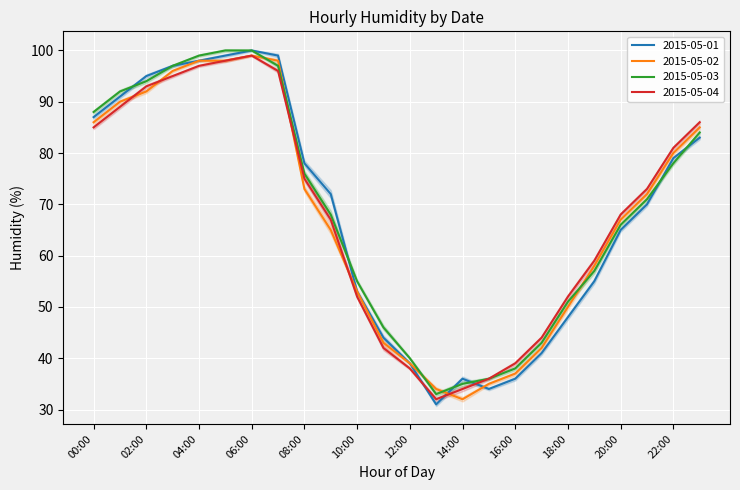

At which category does the chart reach its minimum across all series?

13:00